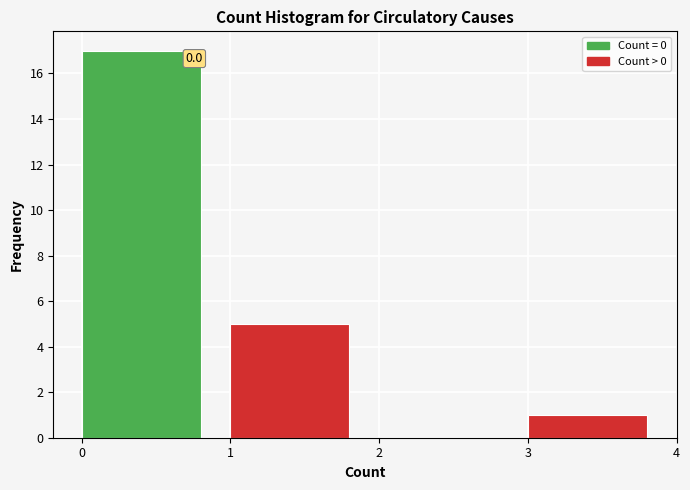

Which range on the x-axis has the tallest bar?

0 to 1